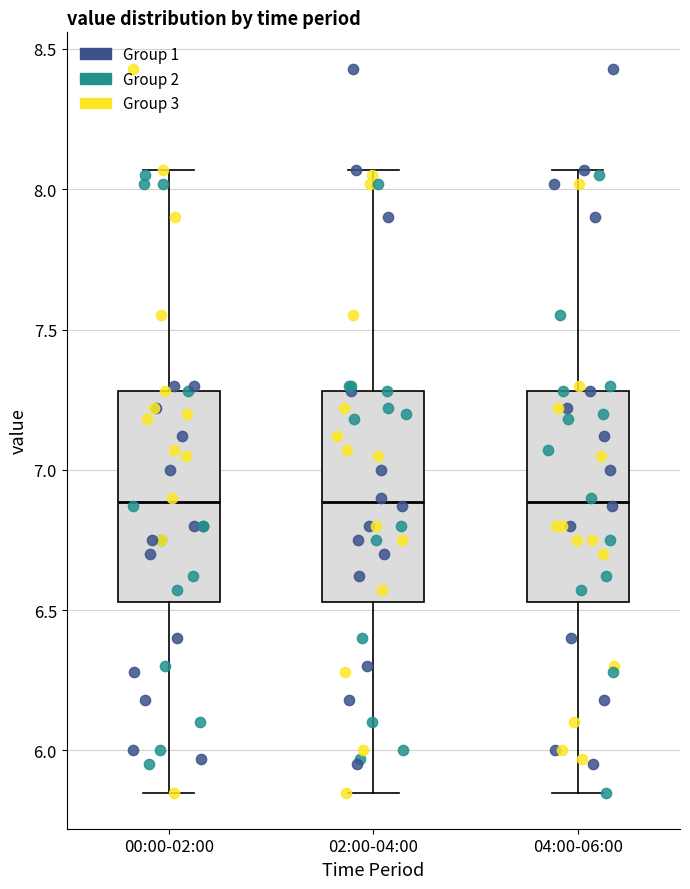

Reading left to right, transcribe this box plot: for each box, give where its median line is, the range the box spans, and where its two whiskers end, as read against the y-axis. The values are not printed on the chart, so give them approximately, as read against the axis.

00:00-02:00: median 6.90, box 6.55 to 7.30, whiskers 5.85 to 8.05
02:00-04:00: median 6.90, box 6.55 to 7.30, whiskers 5.85 to 8.05
04:00-06:00: median 6.90, box 6.55 to 7.30, whiskers 5.85 to 8.05